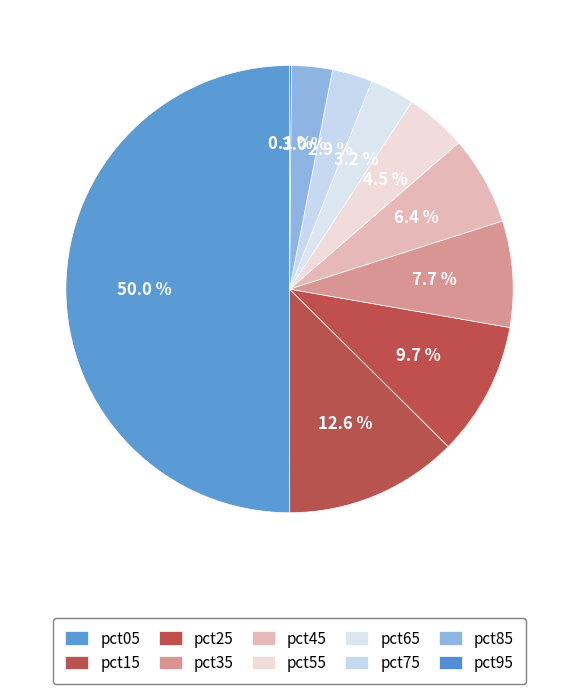

To the nearest percent, what is the difference between the largest and smallest slice percentages?

50%